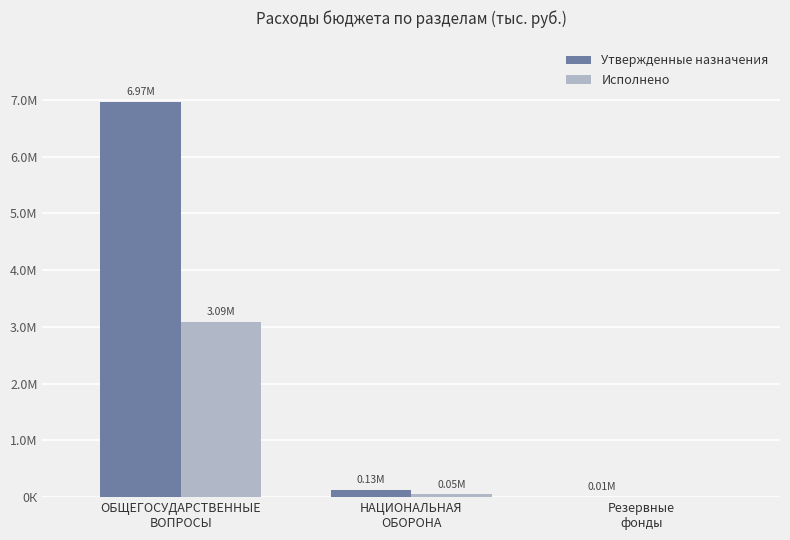

What are all the series names shown in the legend?

Утвержденные назначения, Исполнено